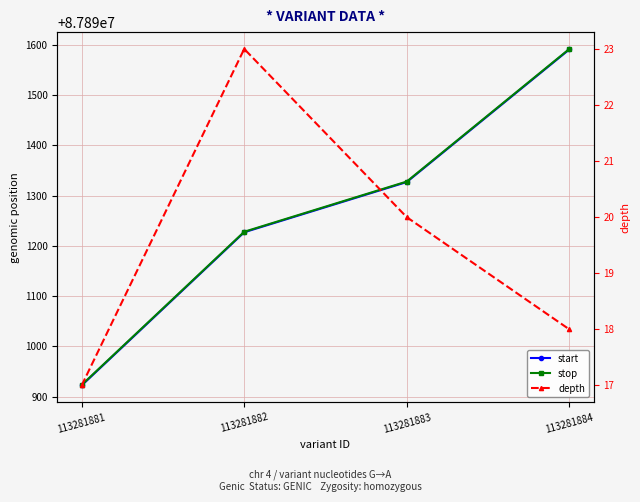

True or false: depth has a value of 30 at 113281883.

False